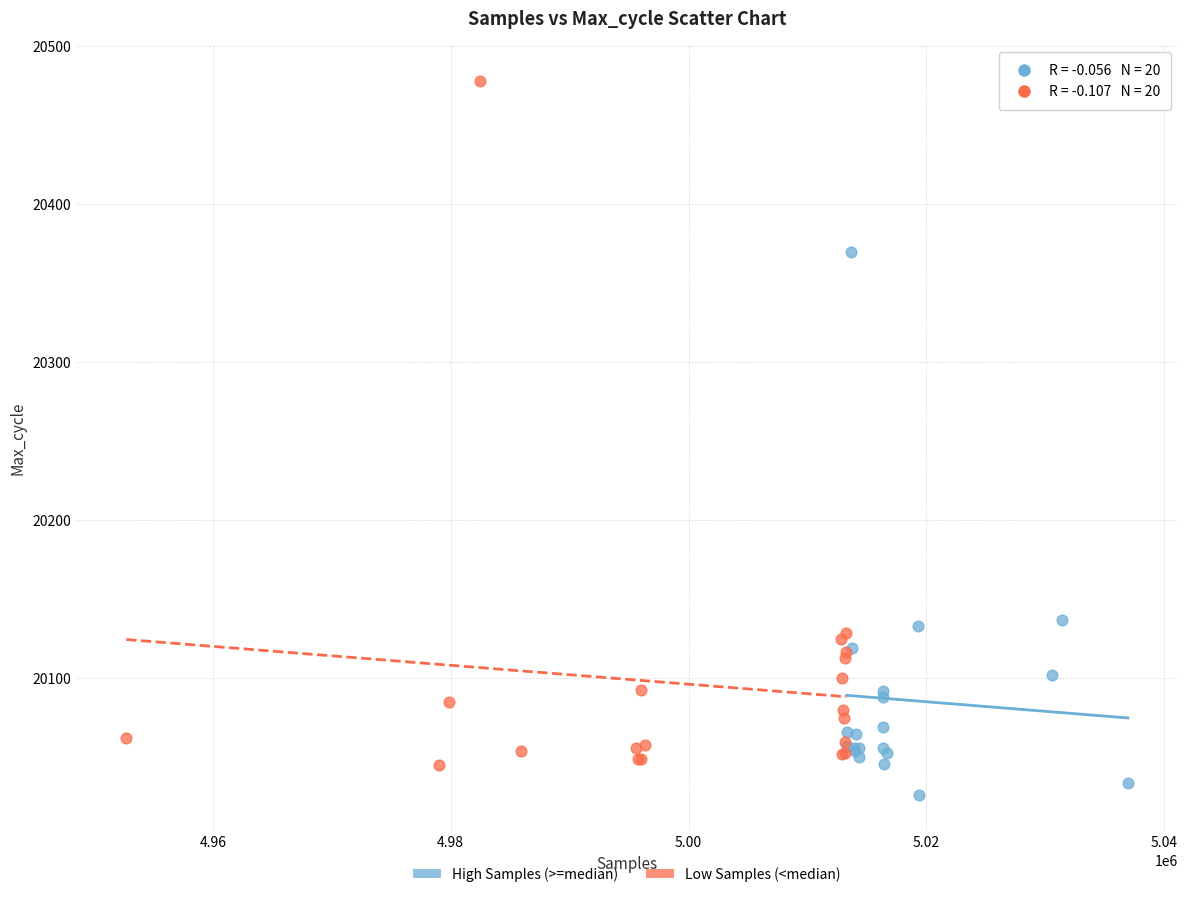

Which series reaches the maximum Y coordinate?

Low Samples (<median)